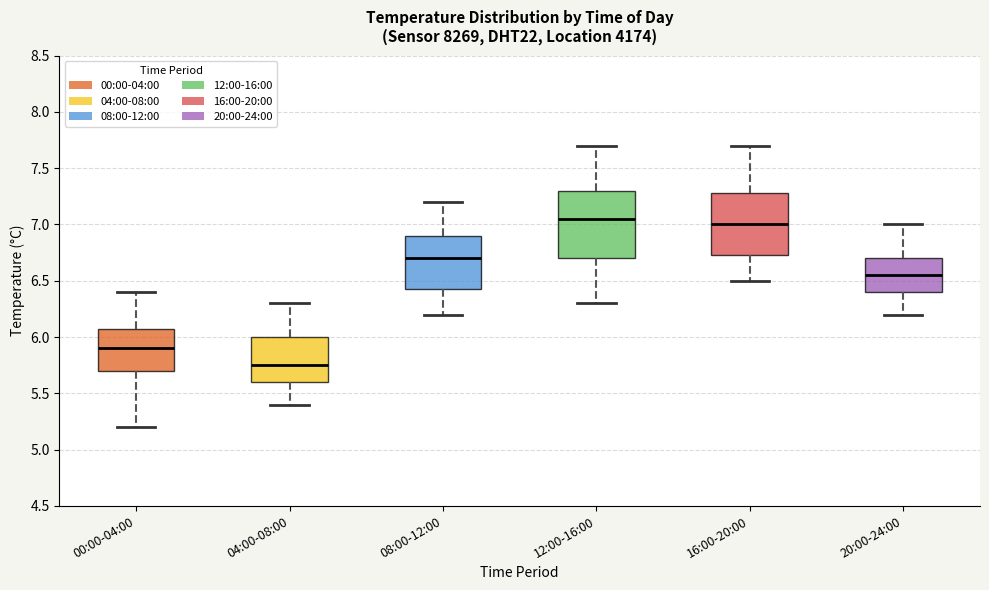

Reading left to right, transcribe this box plot: for each box, give where its median line is, the range the box spans, and where its two whiskers end, as read against the y-axis. The values are not printed on the chart, so give them approximately, as read against the axis.

00:00-04:00: median 5.90, box 5.70 to 6.10, whiskers 5.20 to 6.40
04:00-08:00: median 5.75, box 5.60 to 6.00, whiskers 5.40 to 6.30
08:00-12:00: median 6.70, box 6.45 to 6.90, whiskers 6.20 to 7.20
12:00-16:00: median 7.05, box 6.70 to 7.30, whiskers 6.30 to 7.70
16:00-20:00: median 7.00, box 6.75 to 7.30, whiskers 6.50 to 7.70
20:00-24:00: median 6.55, box 6.40 to 6.70, whiskers 6.20 to 7.00